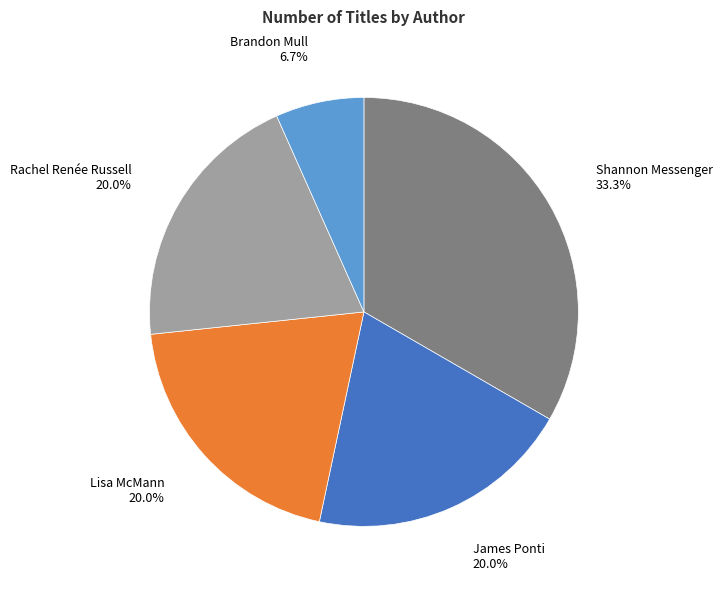

What is the total percentage of James Ponti and Rachel Renée Russell?

40.0%